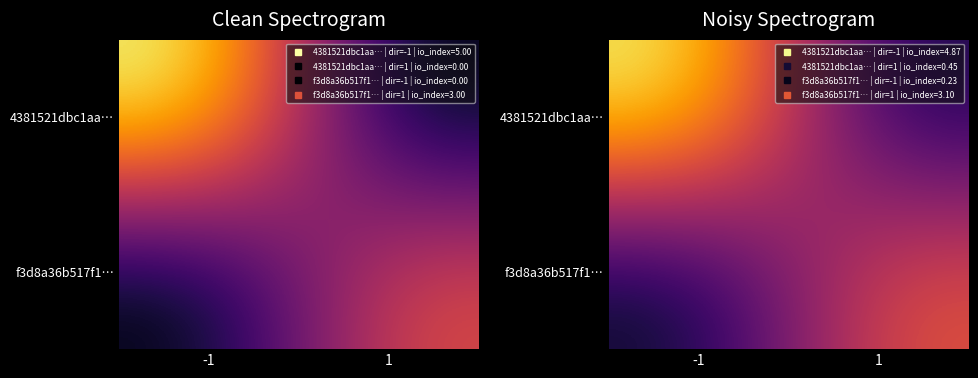

What is the average value of the 4381521dbc1aa… series?

2.7